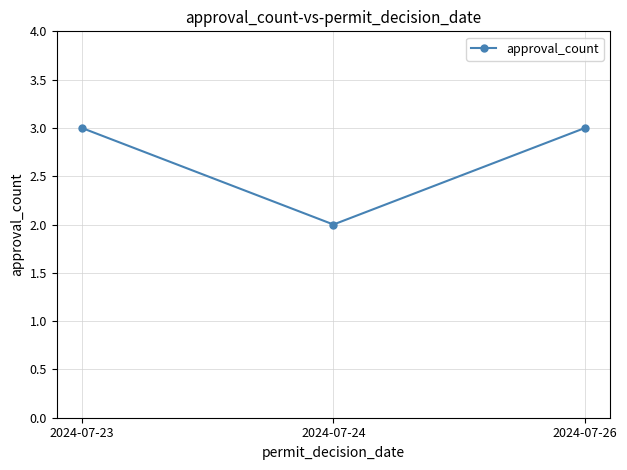

What is the maximum value shown in the chart?

3